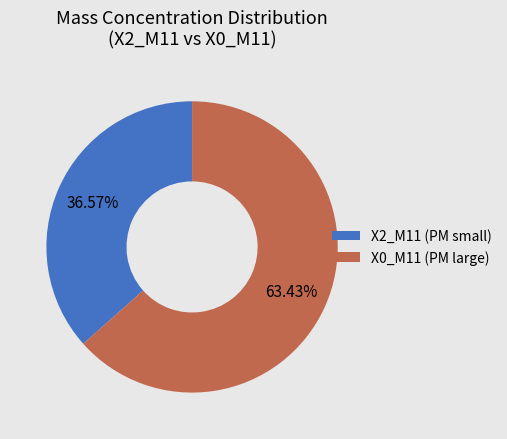

Rank the categories by value from highest to lowest.

X0_M11 (PM large), X2_M11 (PM small)